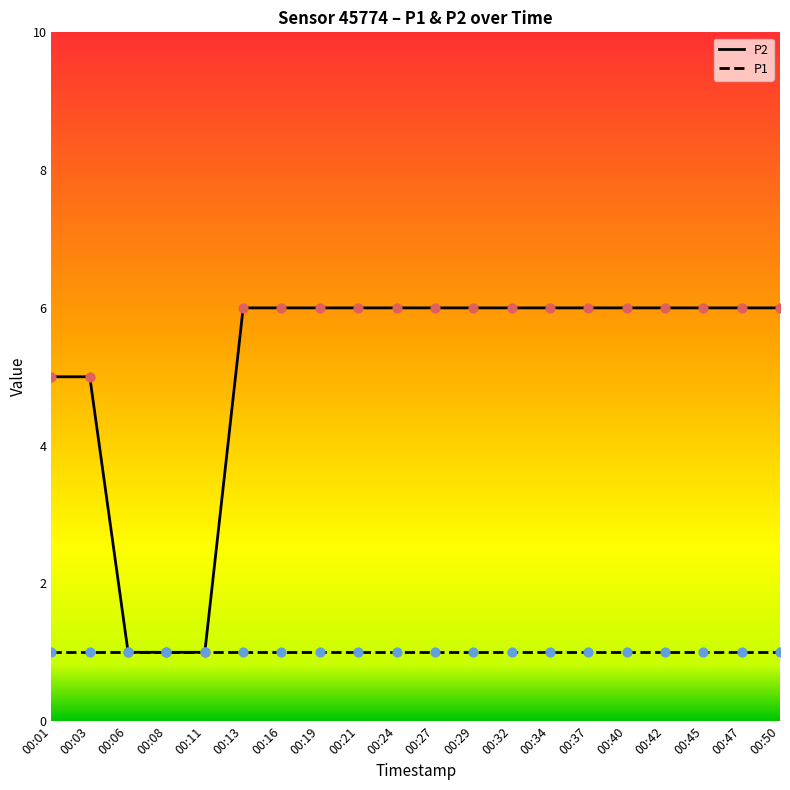

What is the total value across all series at 00:13?

7